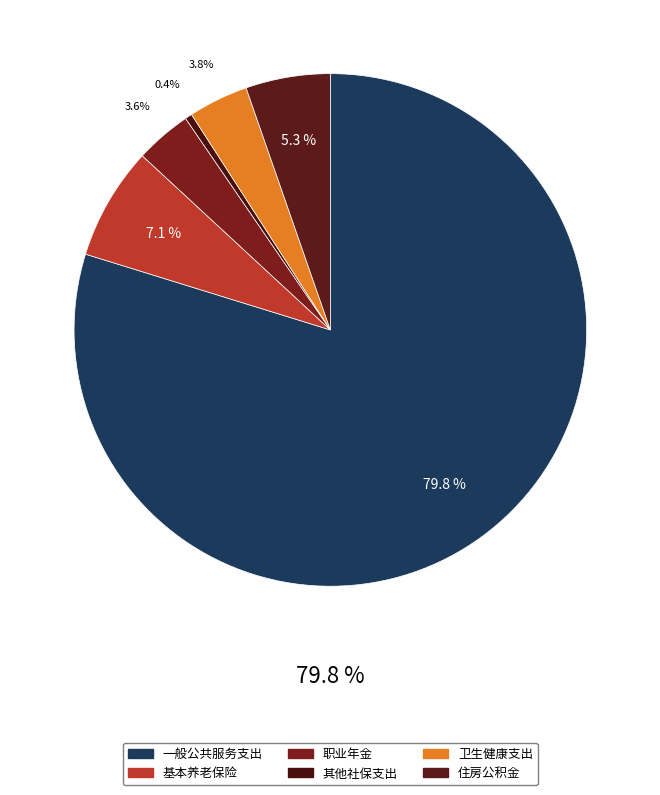

Rank the categories by value from lowest to highest.

其他社会保障和就业支出, 机关事业单位职业年金缴费支出, 卫生健康支出, 住房公积金, 机关事业单位基本养老保险缴费支出, 一般公共服务支出